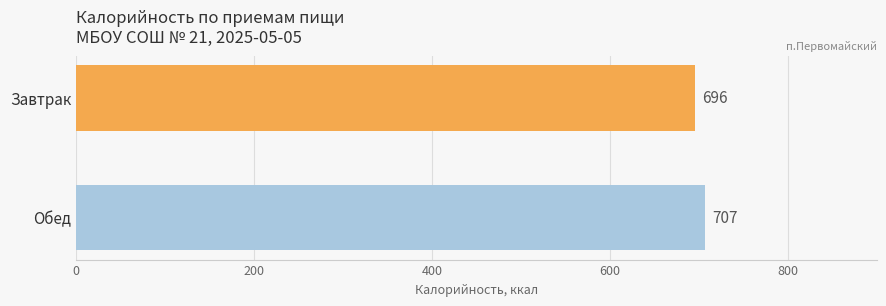

What is the maximum value shown in the chart?

707